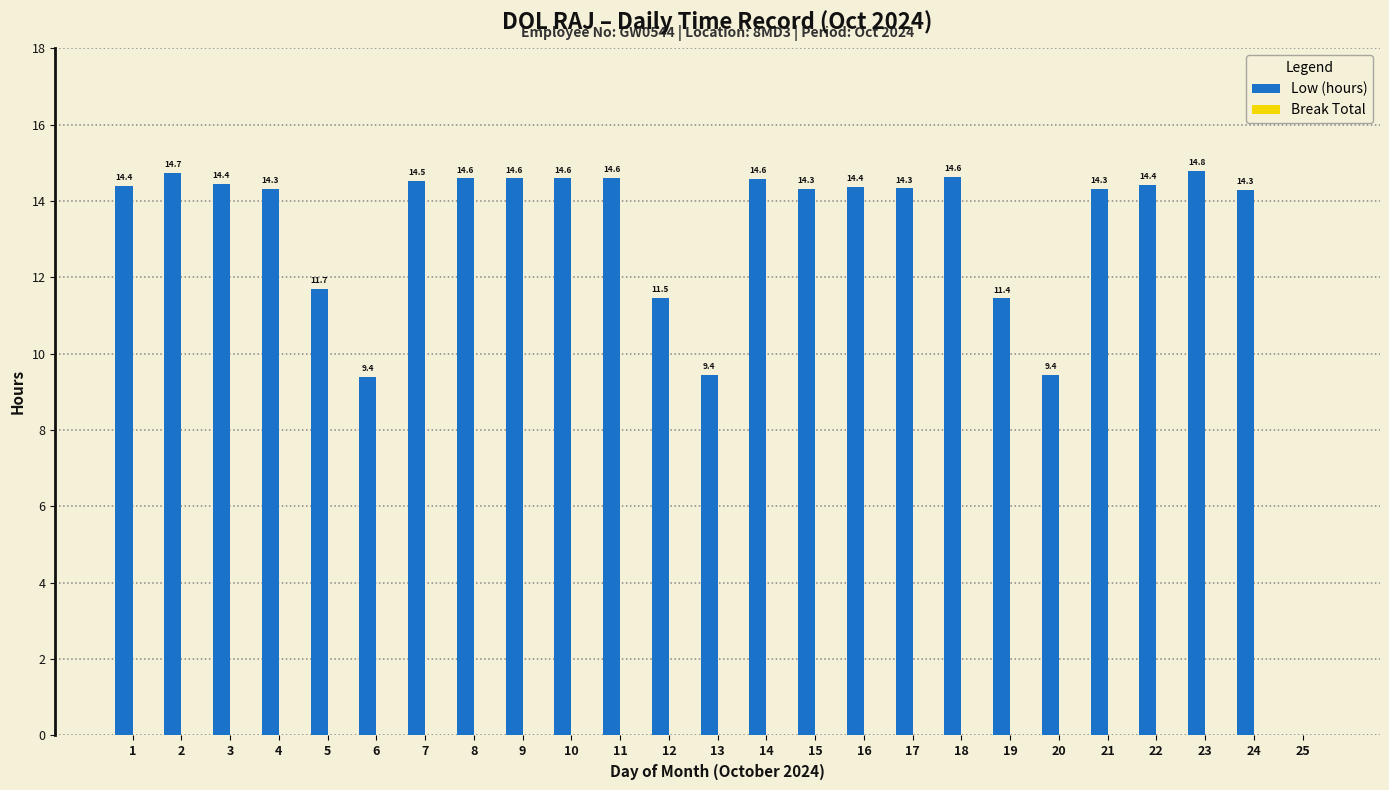

Approximately how many times larger is the value at 23 compared to 9?

1.0